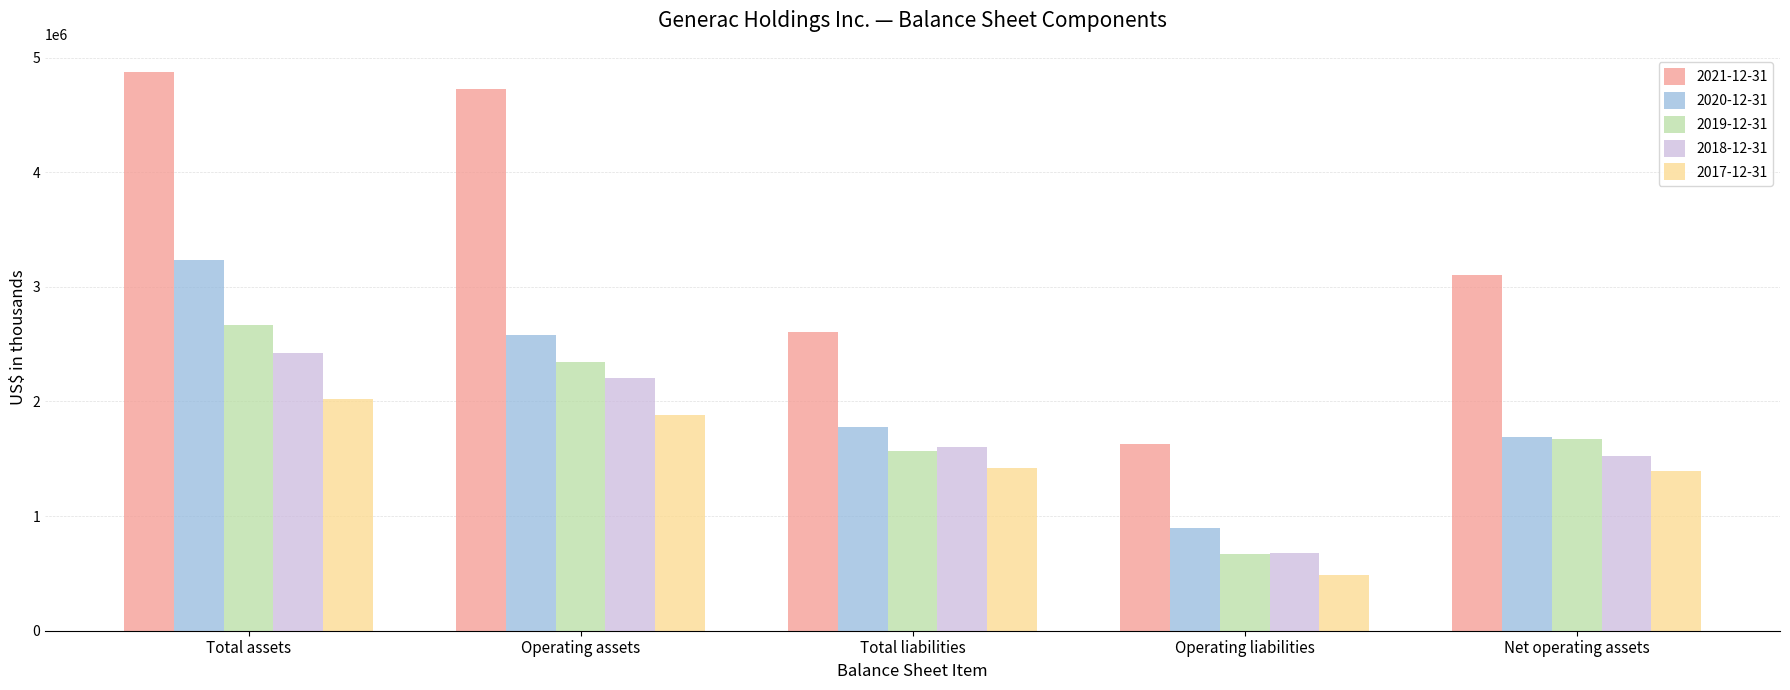

What position from the left is Total liabilities?

3